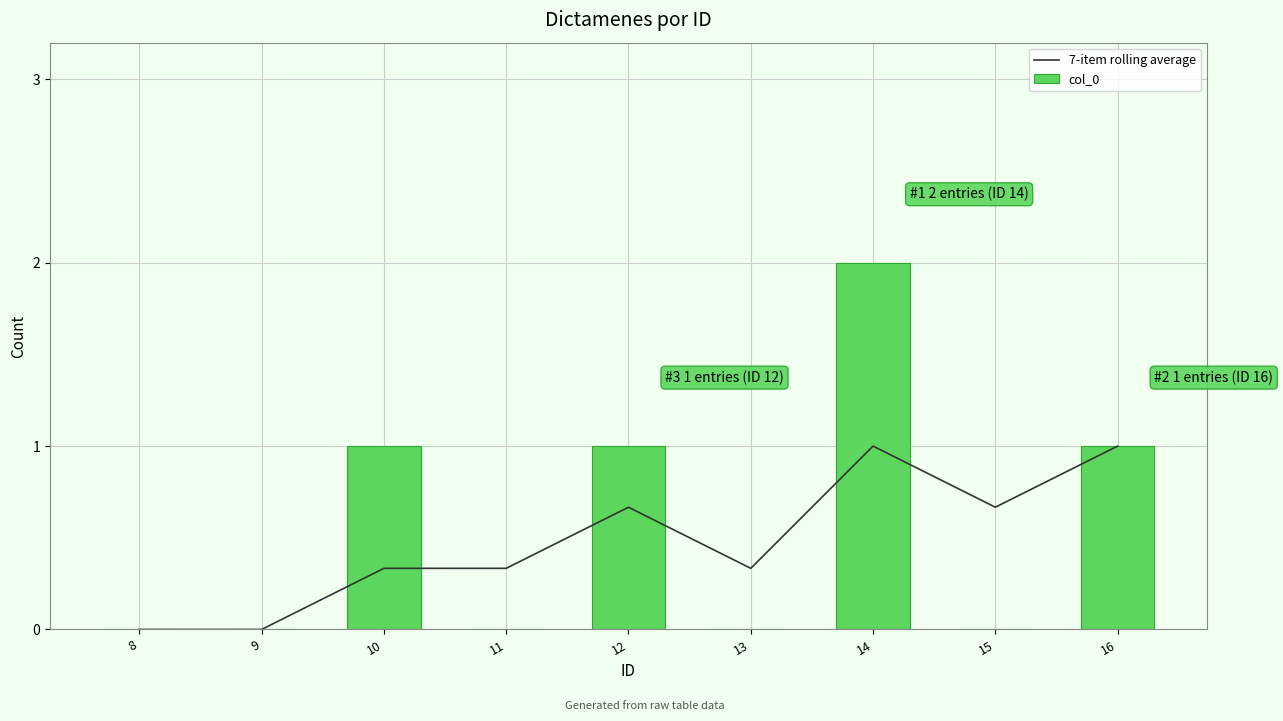

How many data points in col_0 are above 0?

4